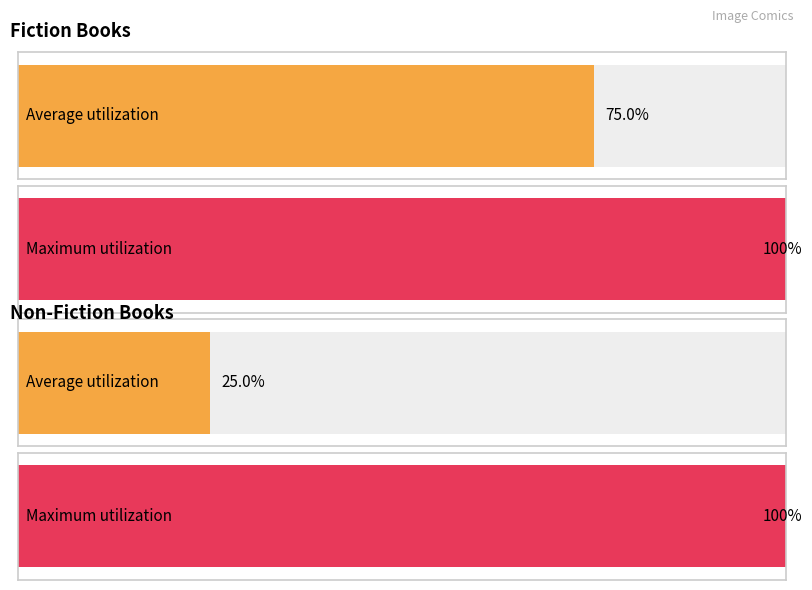

What are all the series names shown in the legend?

Fiction, Non fiction